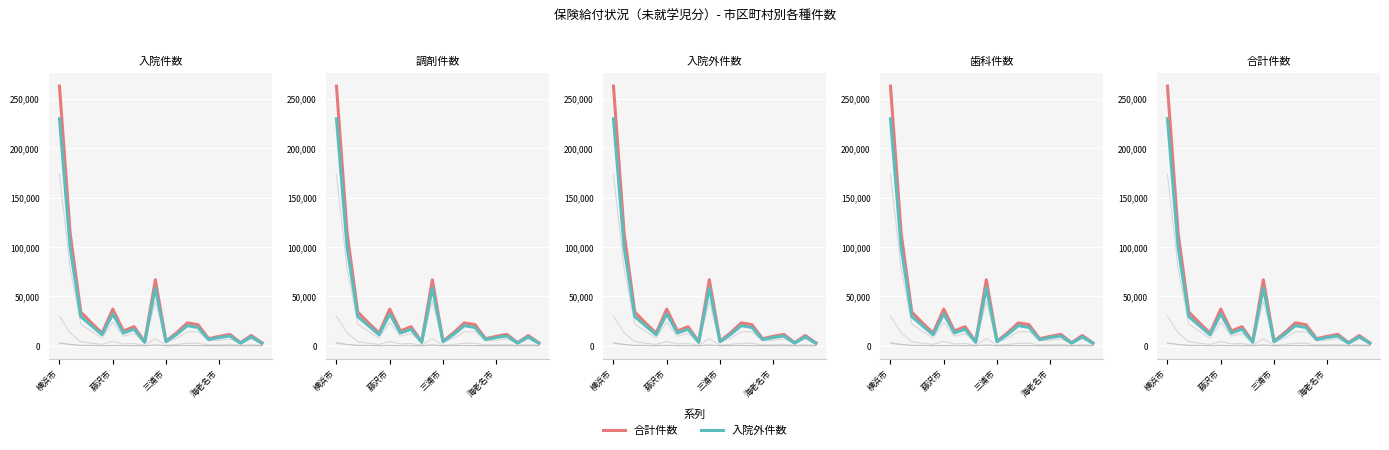

Which series changed the most between 5 and 19?

合計件数